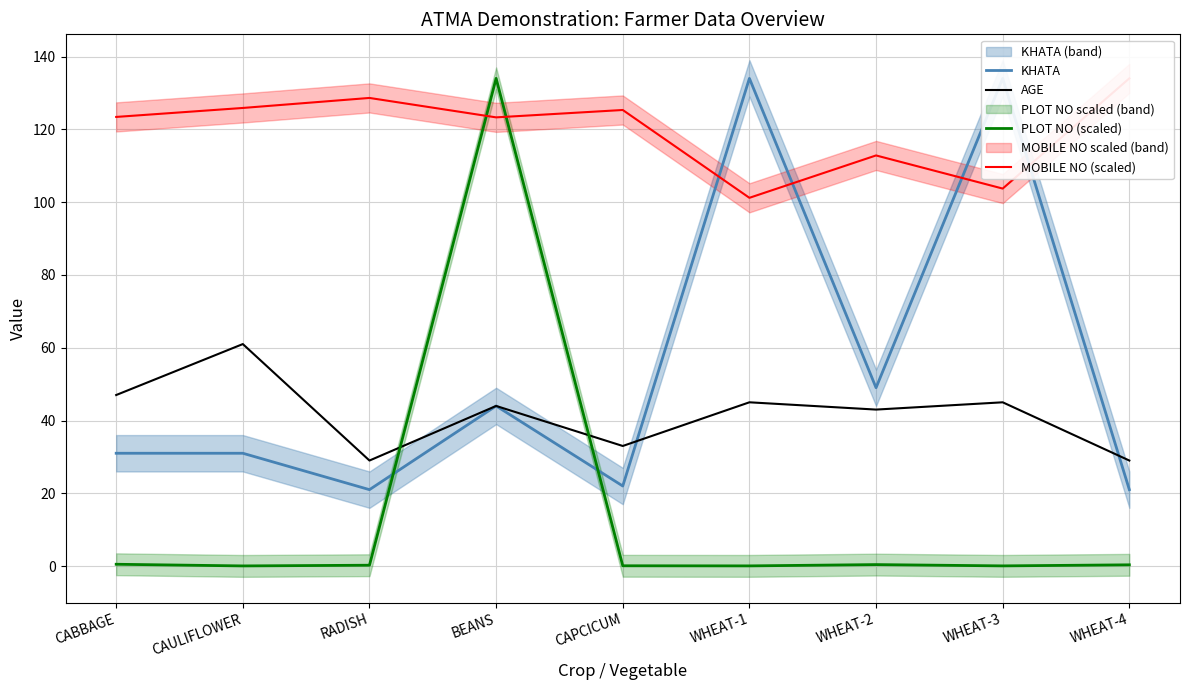

What is the highest value of the KHATA series?

134.0